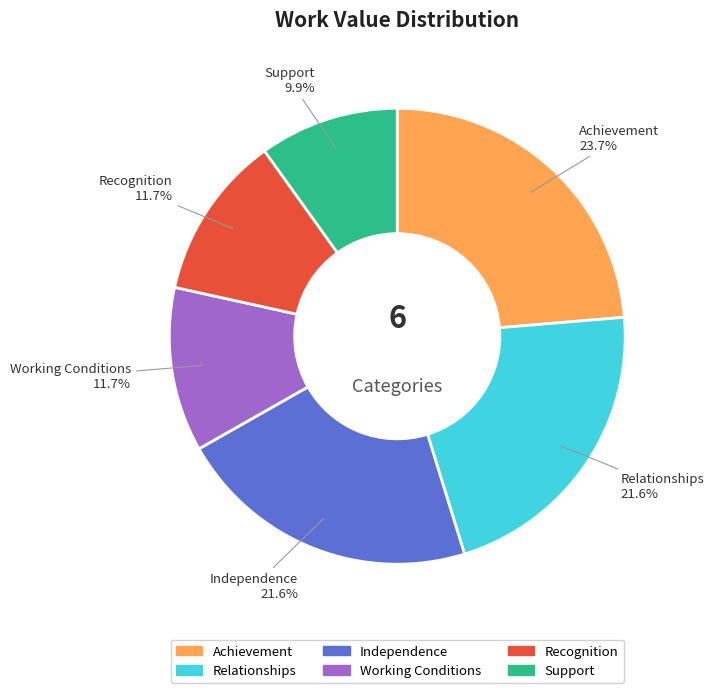

To the nearest percent, what is the difference between the Working Conditions and Relationships slice percentages?

10%